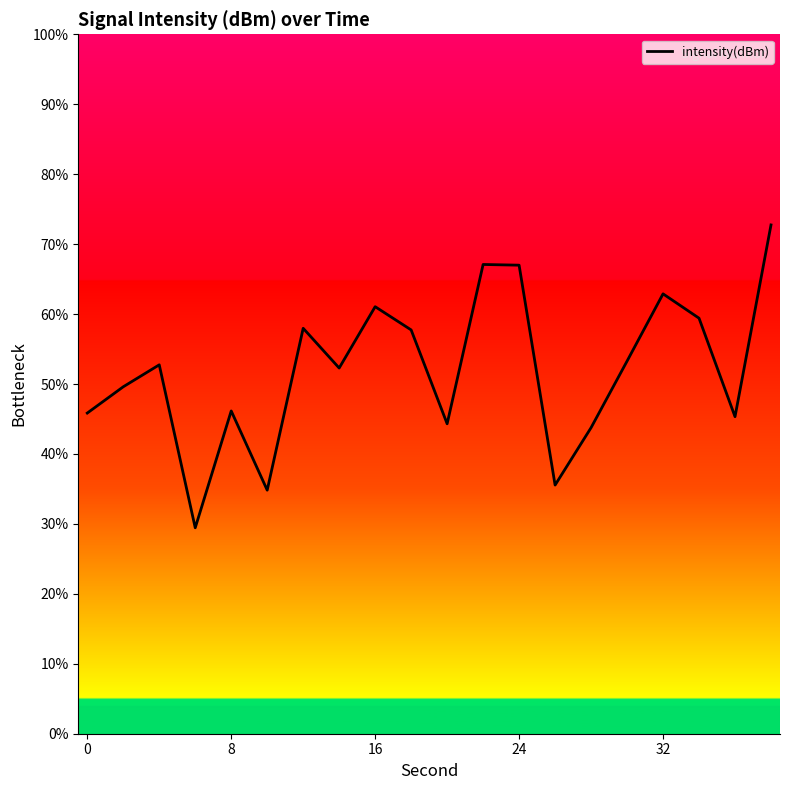

What is the difference between the maximum and minimum values?

43.3